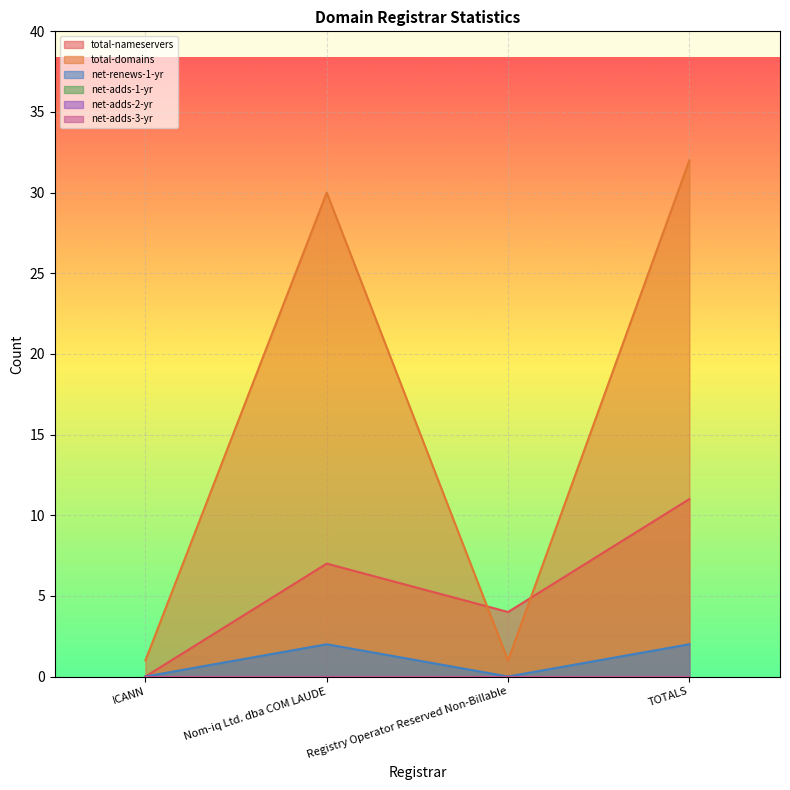

At how many categories does at least one series exceed 9?

2